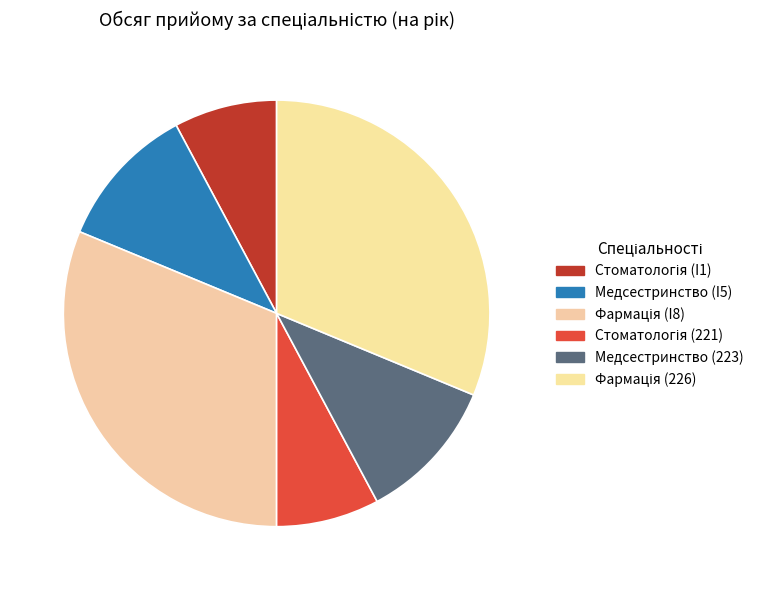

What is the change in value from Фармація (I8) to Стоматологія (221)?

-150